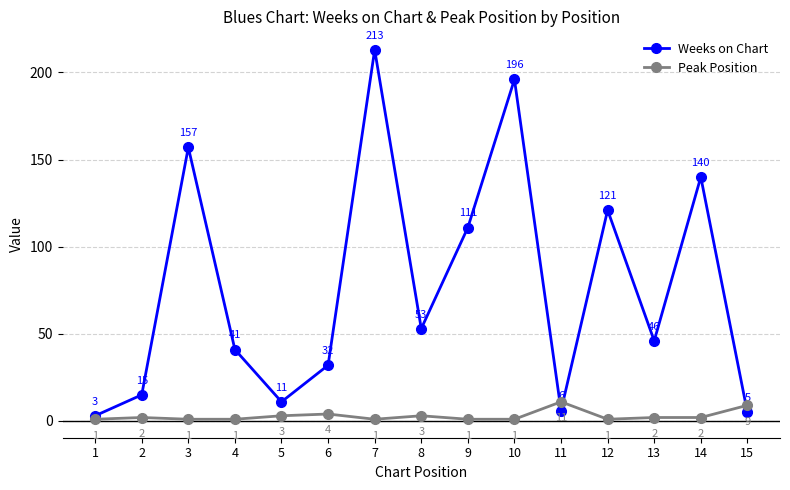

The Weeks on Chart series shows 111 at 9. True or false?

True